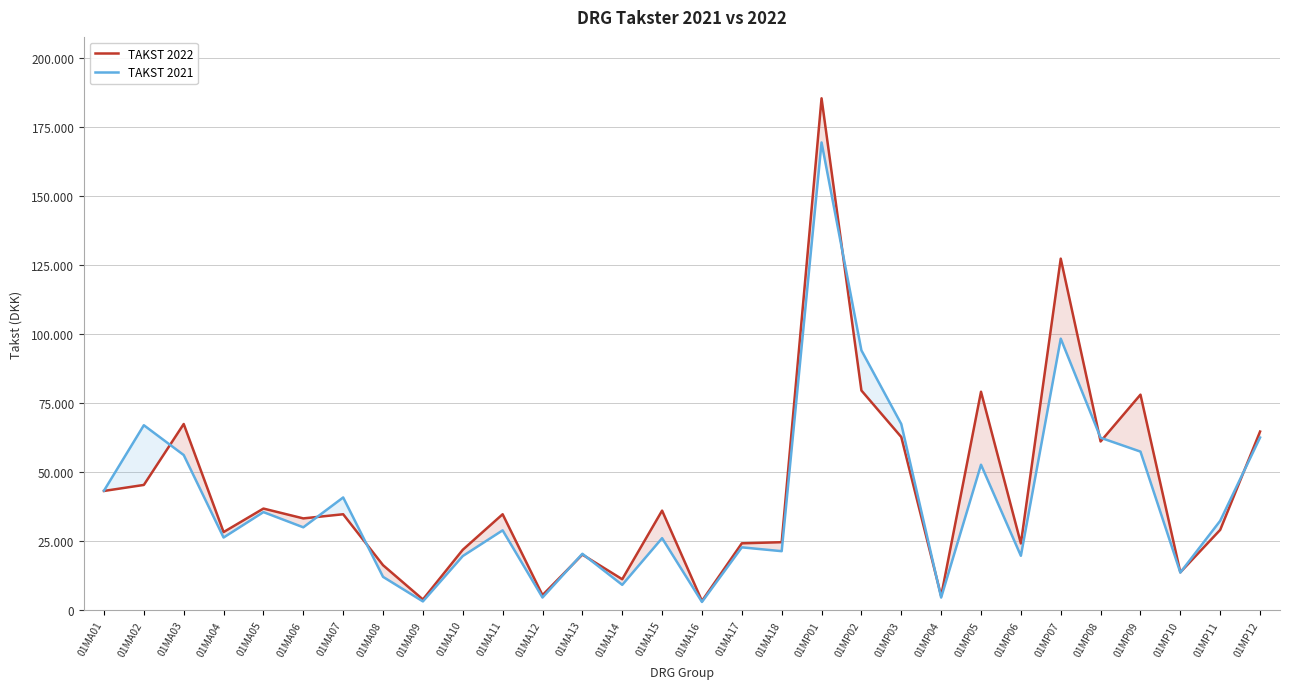

How many intersections are there between TAKST 2022 and TAKST 2021?

11